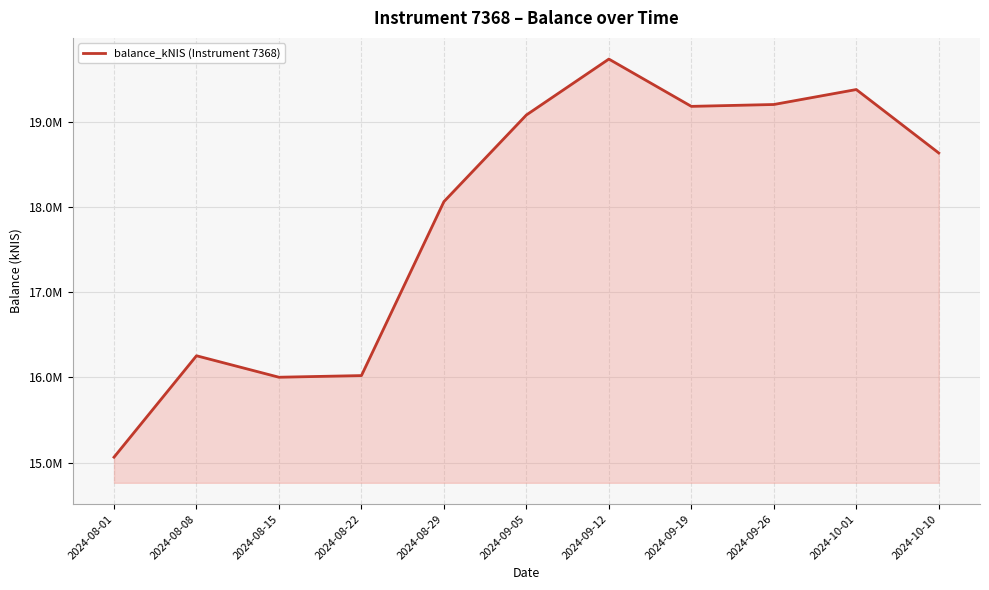

Is this an area chart (filled region under the line)?

Yes